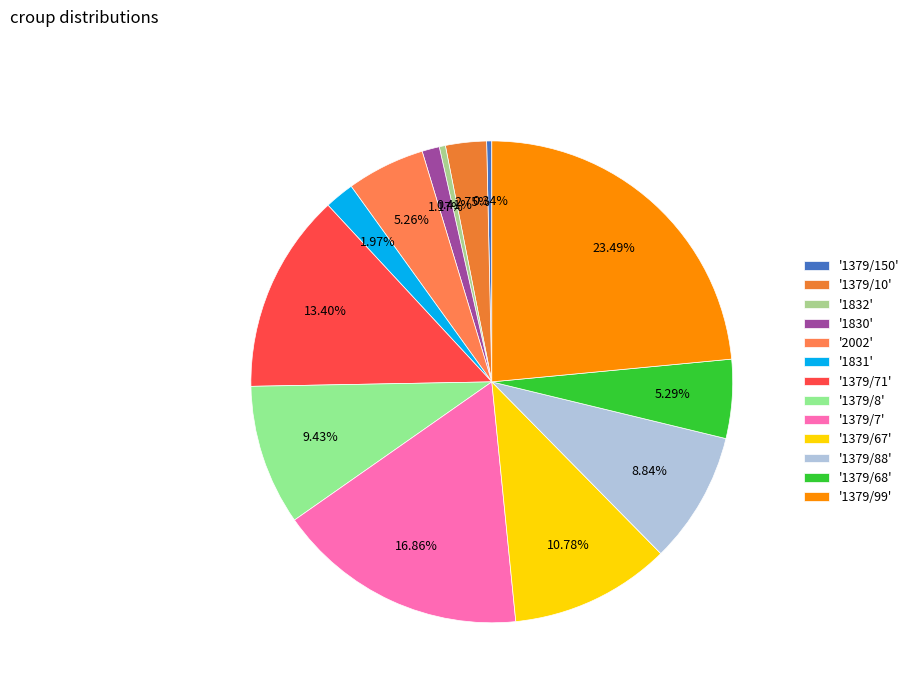

How many slices are in this pie chart?

13